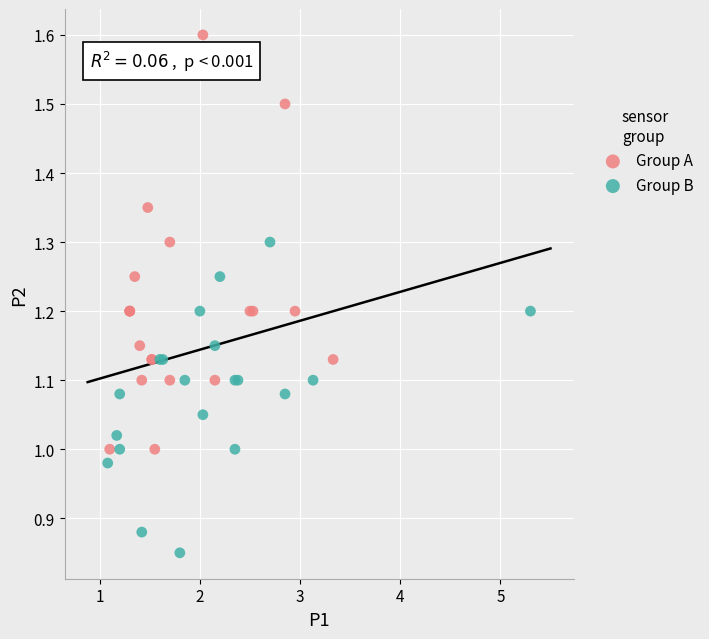

What are all the series names shown in the legend?

Group A, Group B